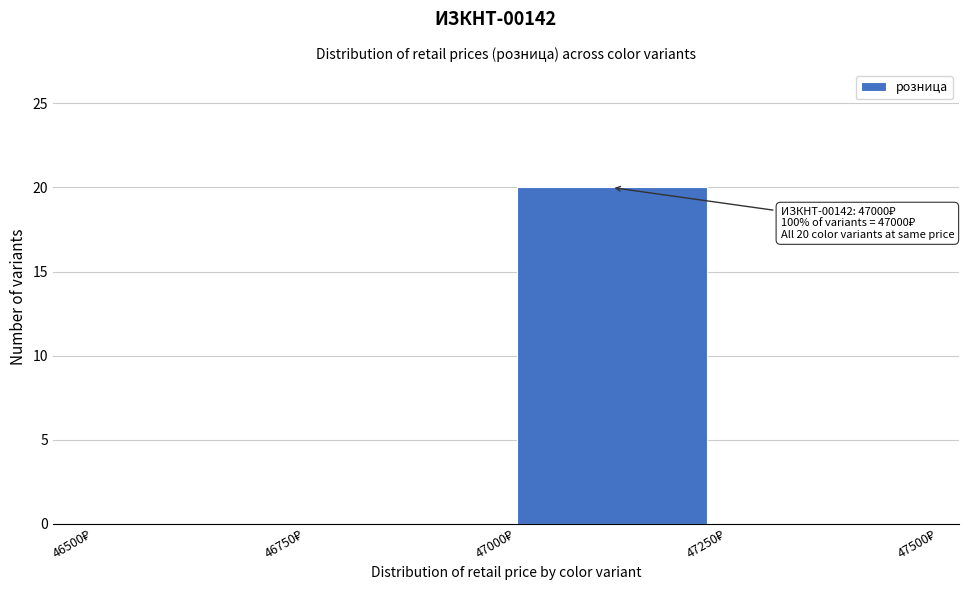

Over which range of the x-axis is the bar tallest?

47000 to 47250